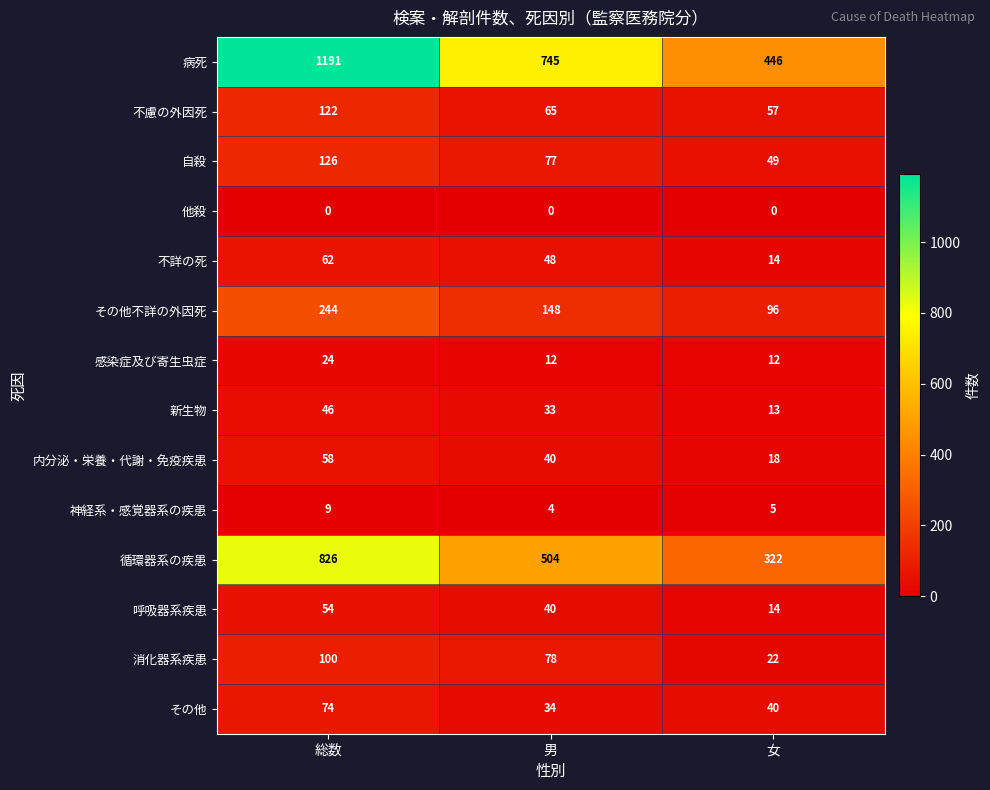

At which category does the chart reach its peak across all series?

総数